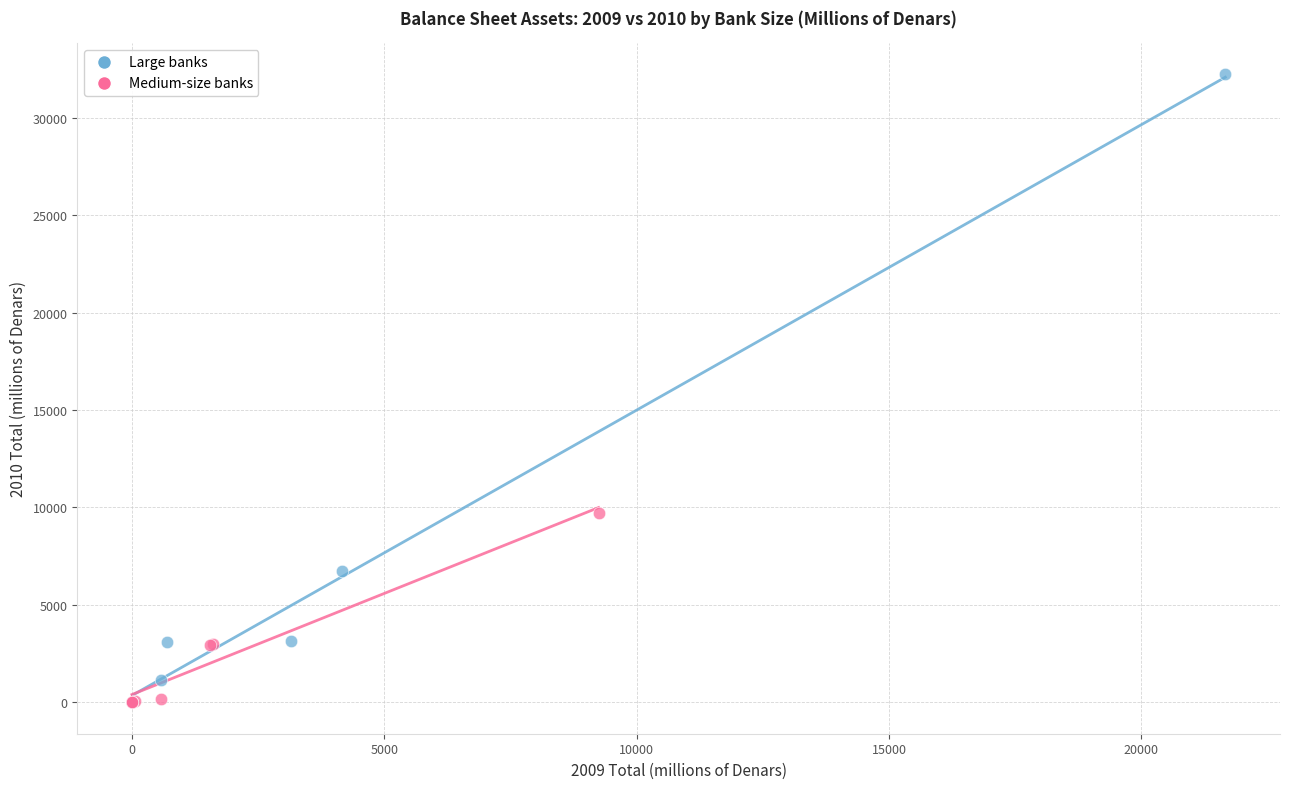

Which series has the widest spread of Y values?

Large banks